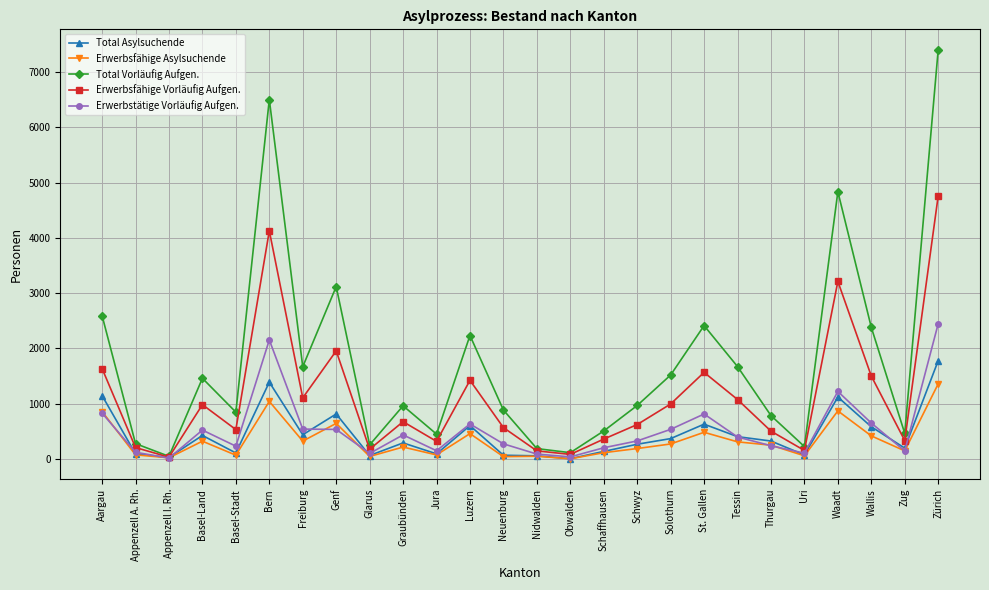

What is the label of the 1st point from the left?

Aargau